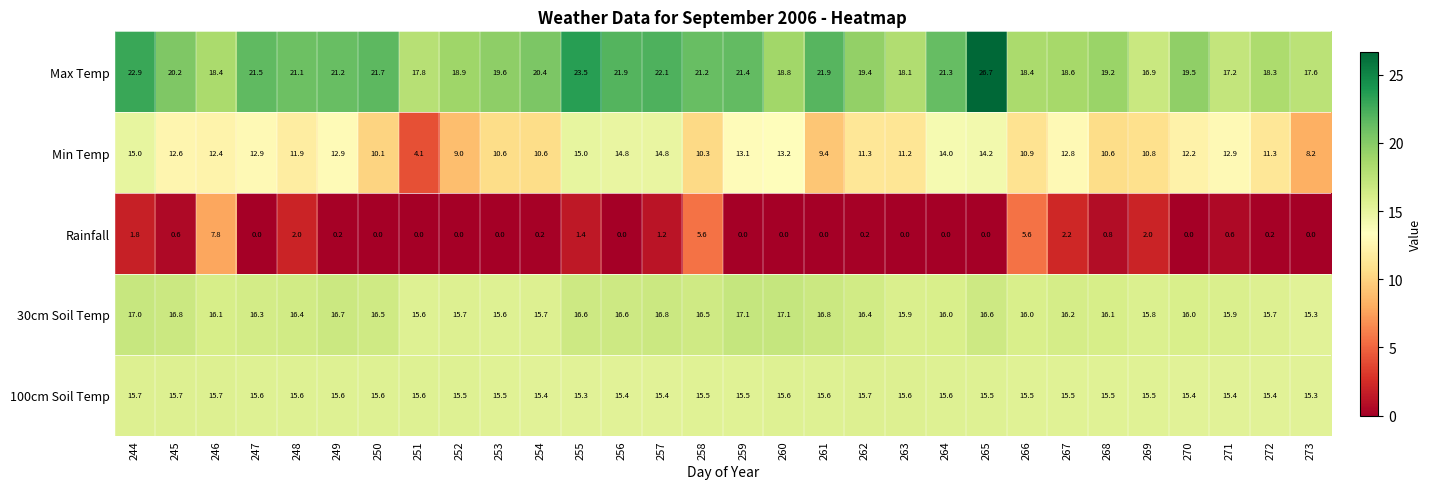

What is the maximum value shown in the chart?

26.7